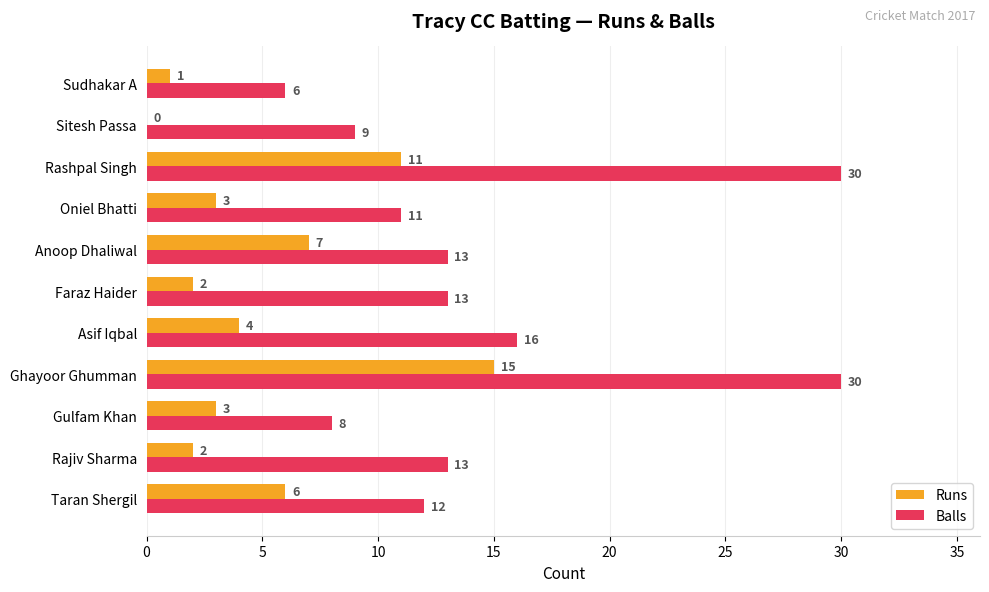

Between Ghayoor Ghumman and Oniel Bhatti, which series saw the biggest shift?

Balls